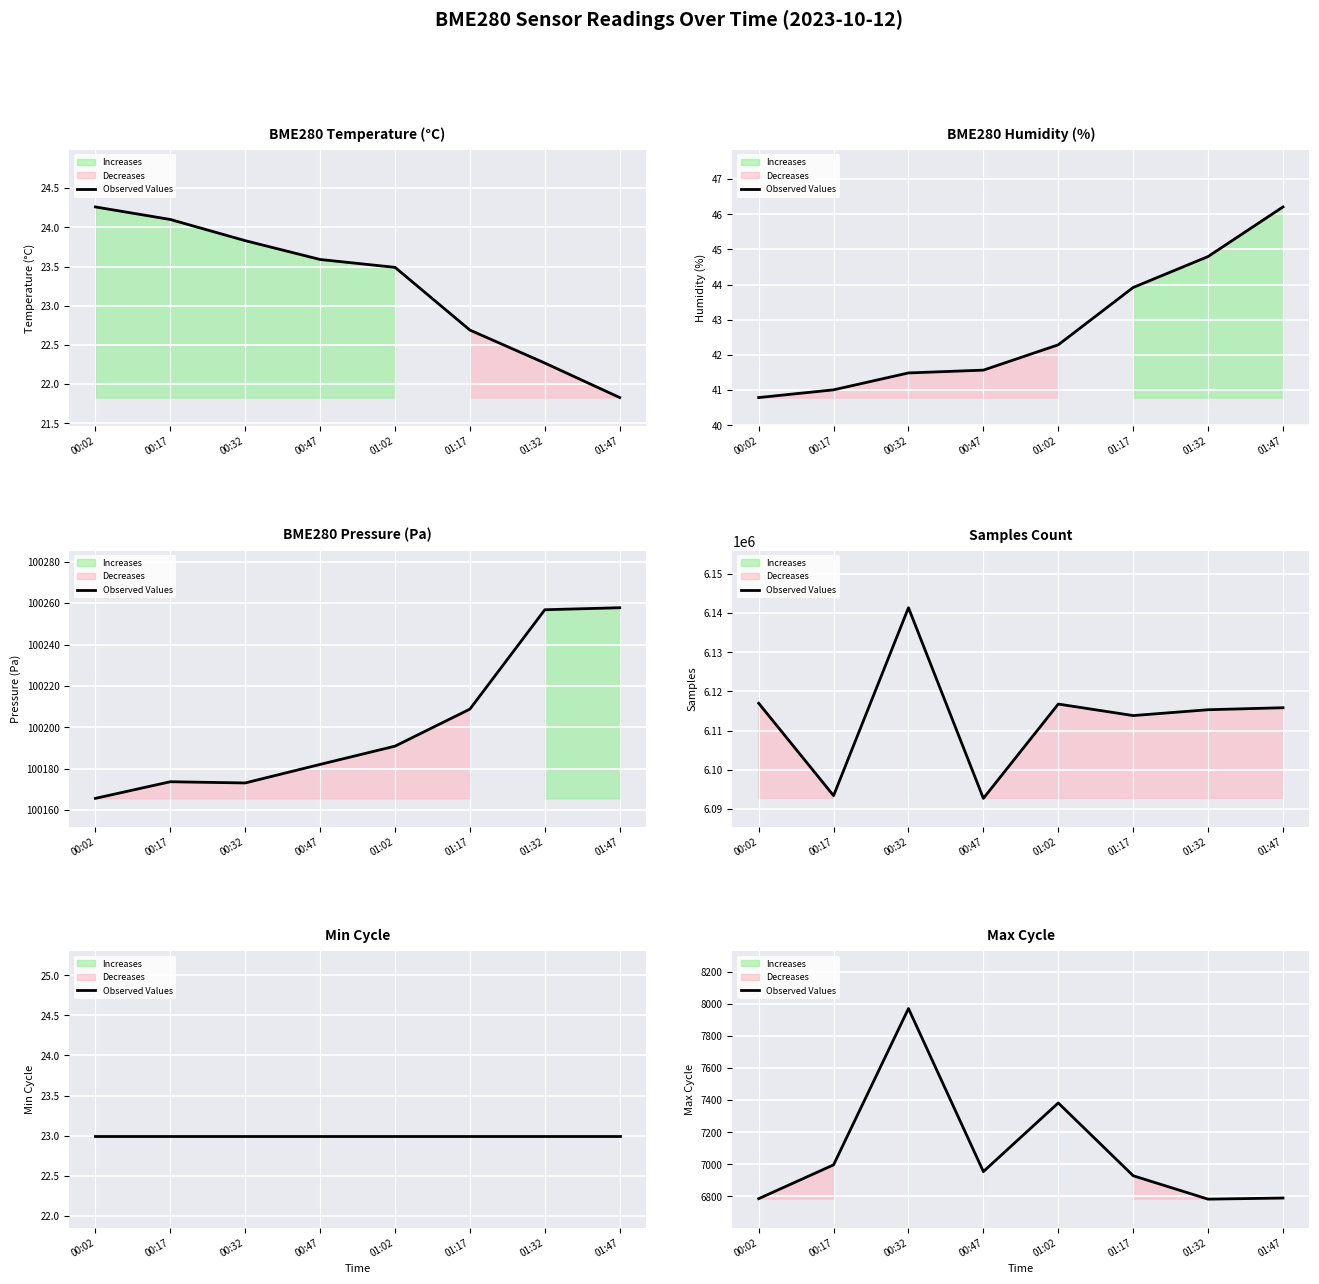

At which category does the chart reach its peak across all series?

00:32